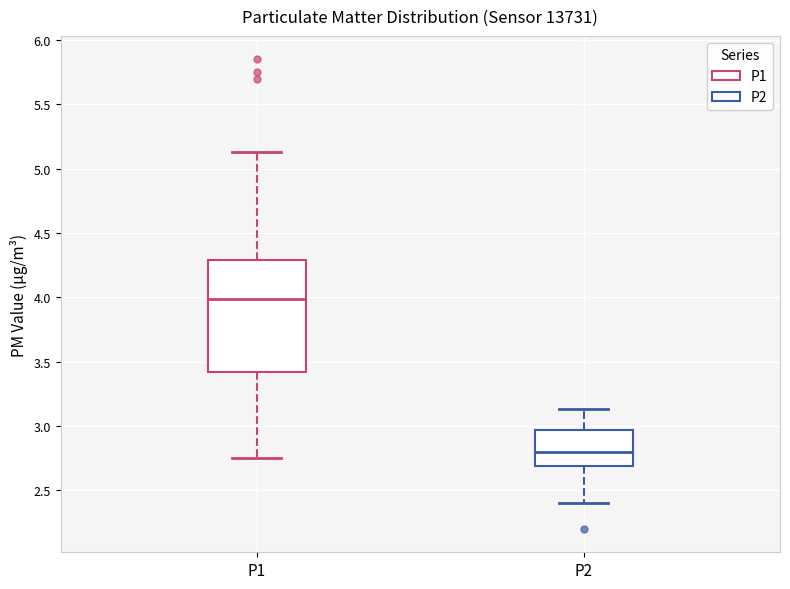

Where does the lower whisker of the box for P1 end on the y-axis? The values are not printed on the chart, so give them approximately, as read against the axis.

2.75